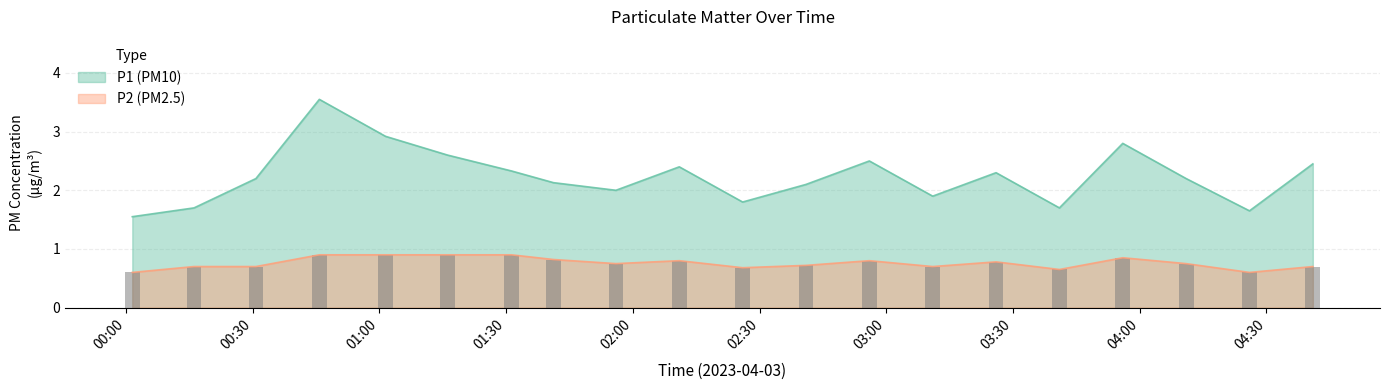

What is the average value of the P2 series?

0.8